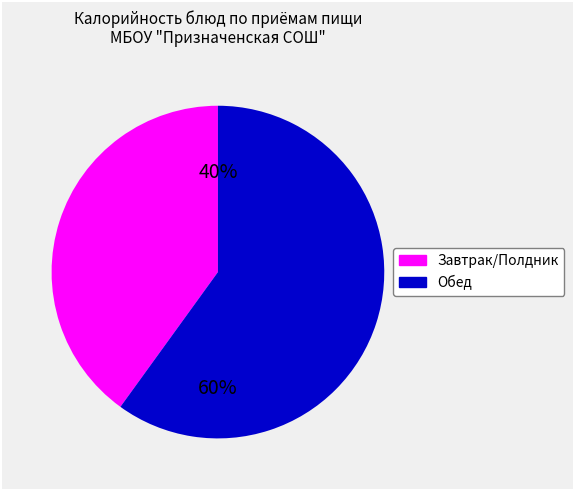

To the nearest percent, what is the average slice percentage?

50%